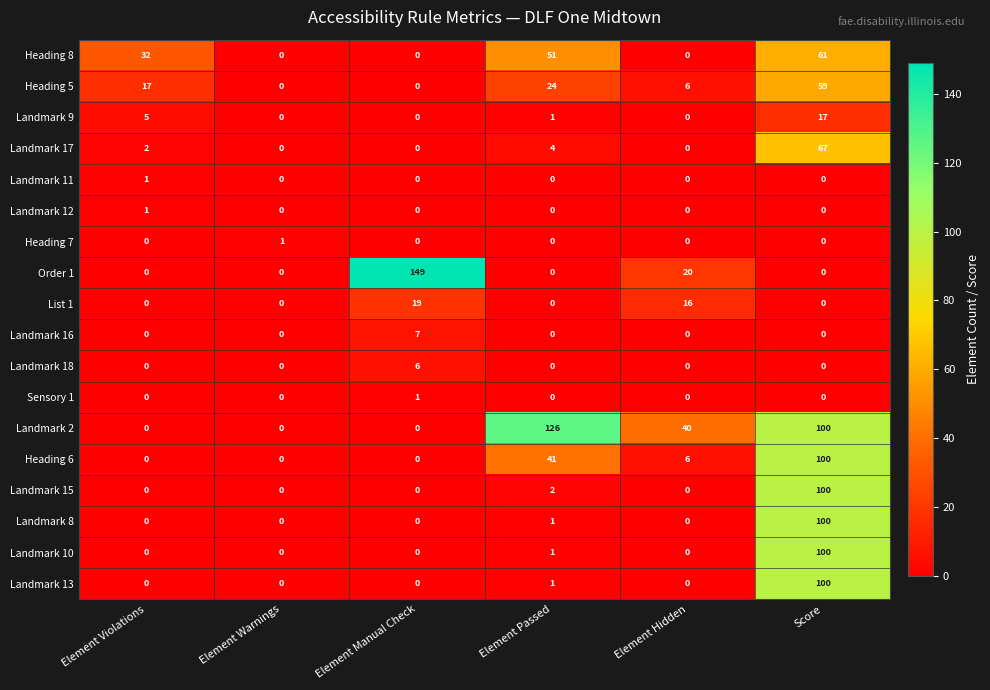

At which category is the sum across all series the highest?

Score